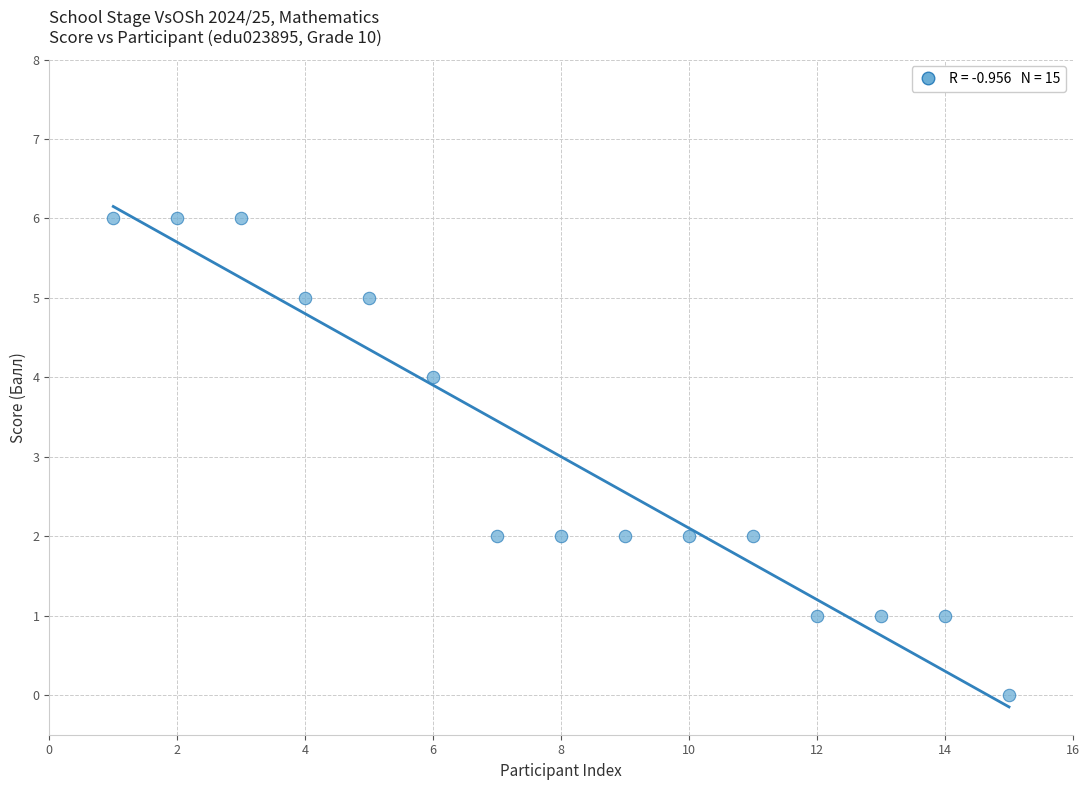

What is the range of X values (max minus min)?

14